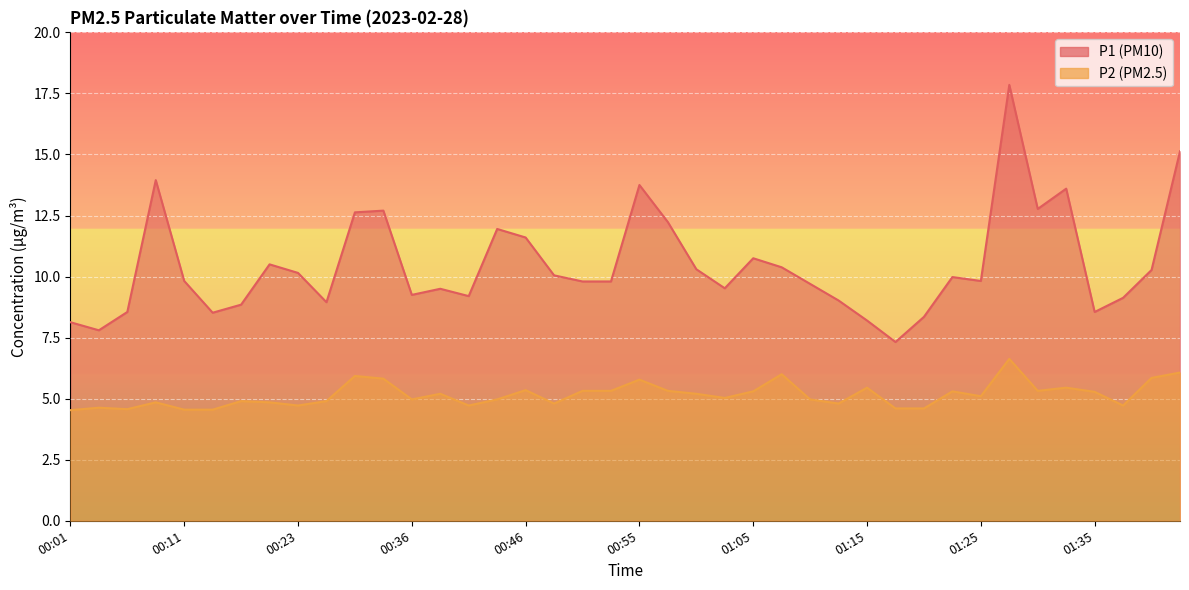

Which series has the largest range (max minus min)?

P1